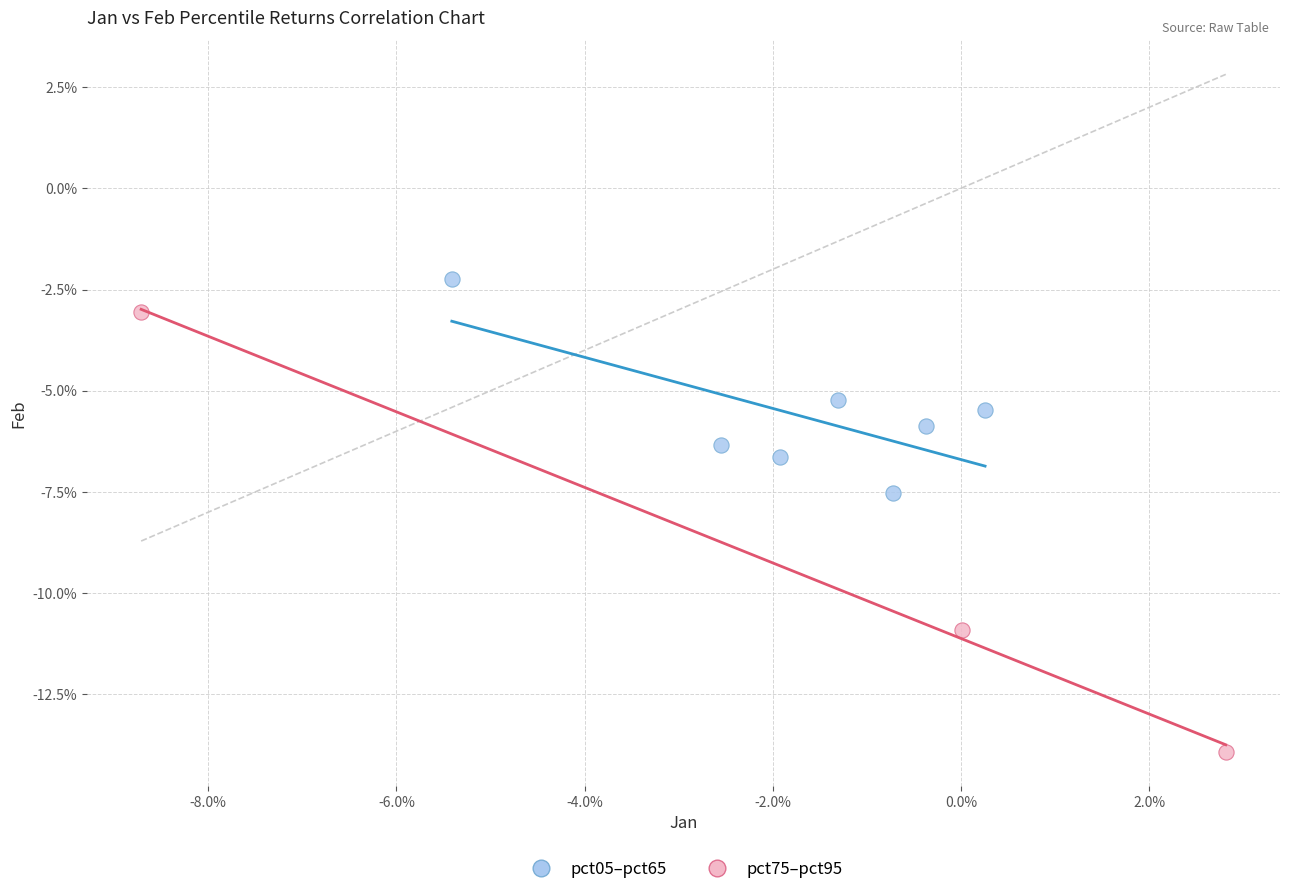

Which series has the largest Y range (max minus min)?

pct75–pct95